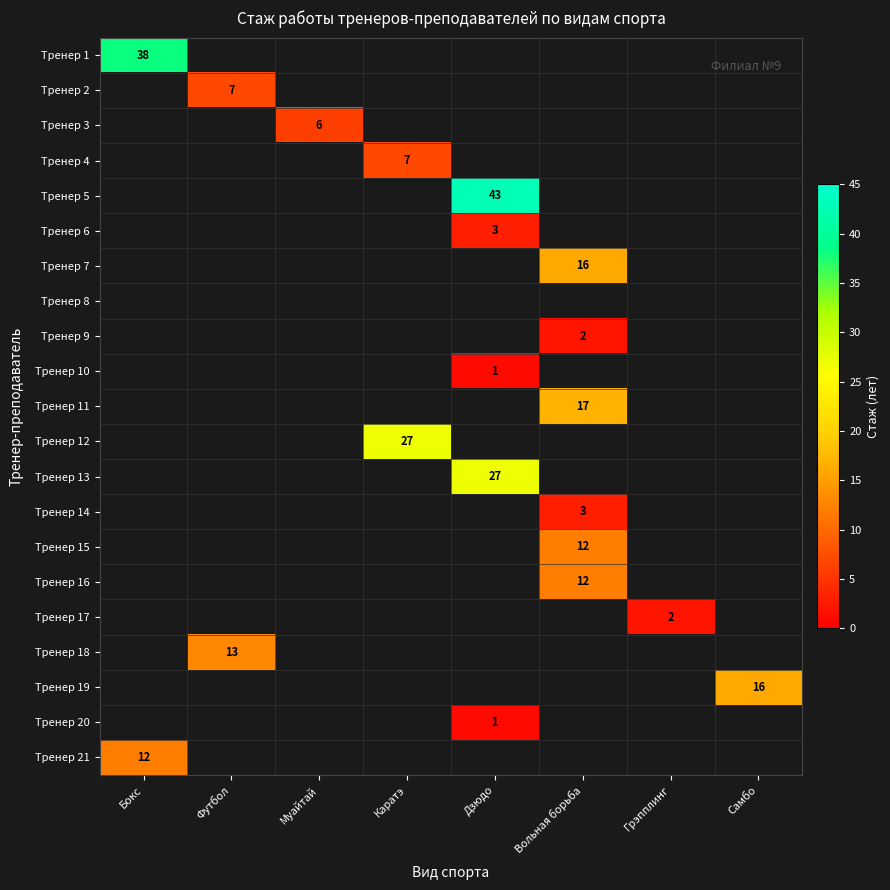

What is the minimum value shown in the chart?

1.0